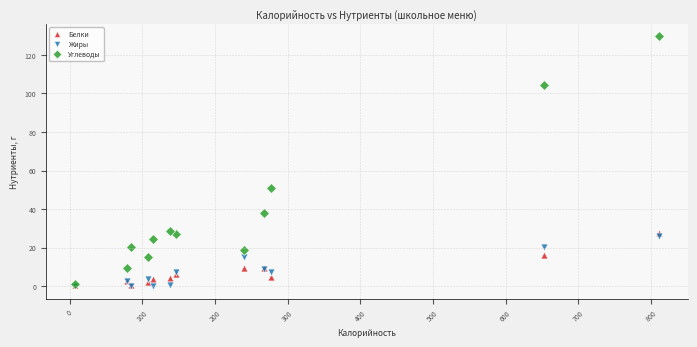

Across all series, what Y value is closest to 64?

51.1